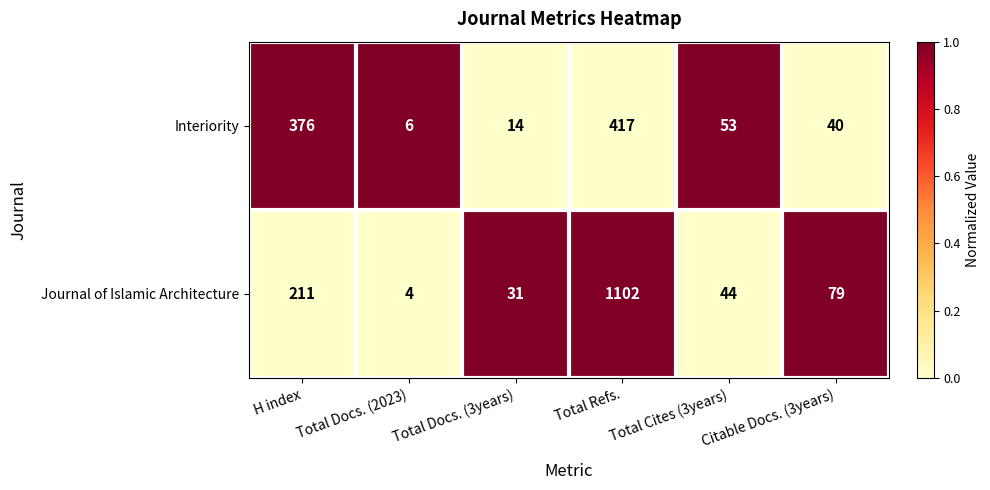

What is the difference between the maximum and minimum values in the Journal of Islamic Architecture series?

1098